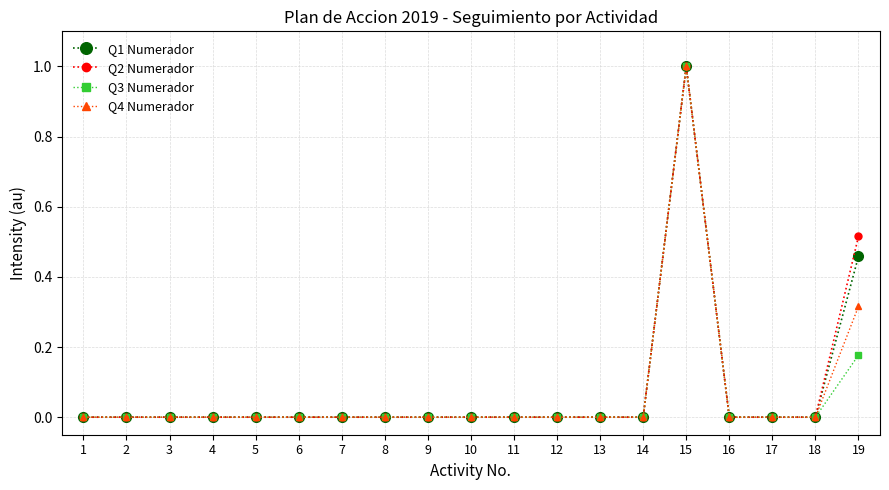

Is it true that Q4 Numerador equals 0.0 at 2?

True